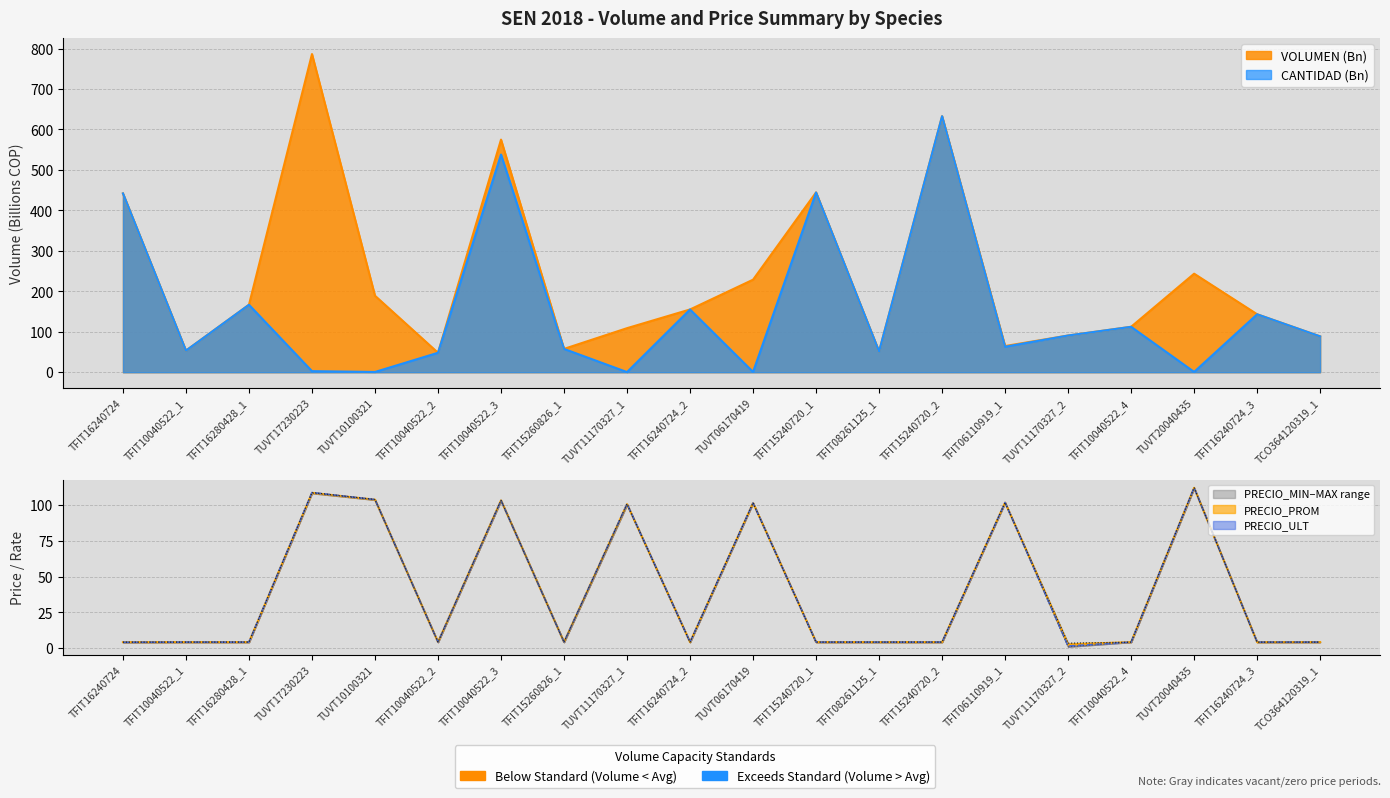

List the labels in order of PRECIO_MIN value, largest first.

TUVT20040435, TUVT17230223, TUVT10100321, TFIT10040522_3, TFIT06110919_1, TUVT06170419, TUVT11170327_1, TFIT10040522_1, TFIT16280428_1, TFIT10040522_2, TFIT15260826_1, TFIT15240720_1, TCO364120319_1, TFIT08261125_1, TFIT15240720_2, TFIT10040522_4, TFIT16240724_2, TFIT16240724_3, TFIT16240724, TUVT11170327_2